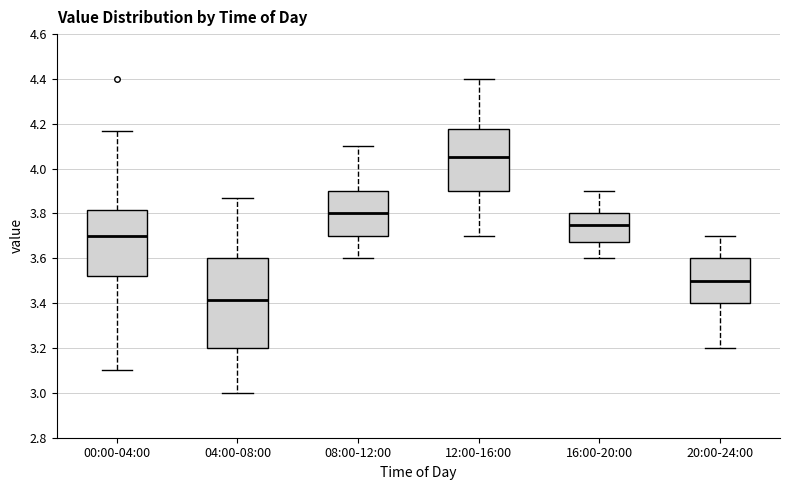

Reading left to right, read every box against the y-axis: the position of its median line, the range the box covers, and the ends of its whiskers. The values are not printed on the chart, so give them approximately, as read against the axis.

00:00-04:00: median 3.70, box 3.52 to 3.82, whiskers 3.10 to 4.18
04:00-08:00: median 3.42, box 3.20 to 3.60, whiskers 3.00 to 3.88
08:00-12:00: median 3.80, box 3.70 to 3.90, whiskers 3.60 to 4.10
12:00-16:00: median 4.06, box 3.90 to 4.18, whiskers 3.70 to 4.40
16:00-20:00: median 3.76, box 3.68 to 3.80, whiskers 3.60 to 3.90
20:00-24:00: median 3.50, box 3.40 to 3.60, whiskers 3.20 to 3.70